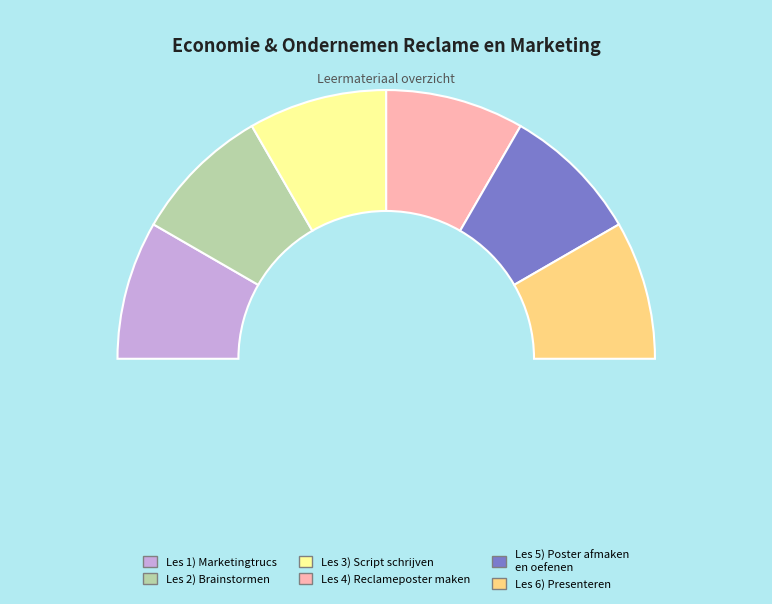

Which slice is the smallest?

Les 1) Marketingtrucs